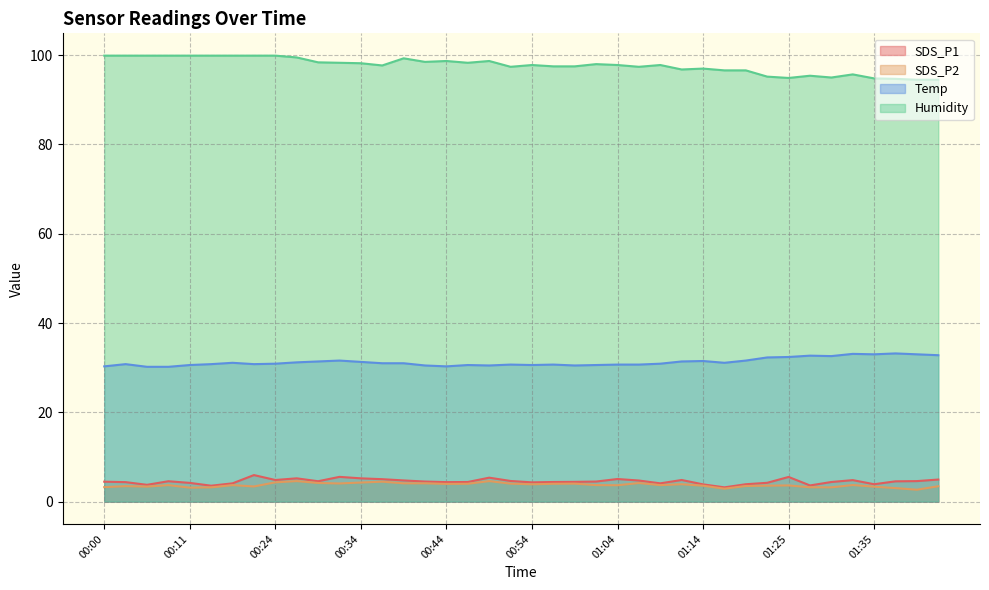

Between 00:24 and 00:57, which series saw the biggest shift?

Humidity